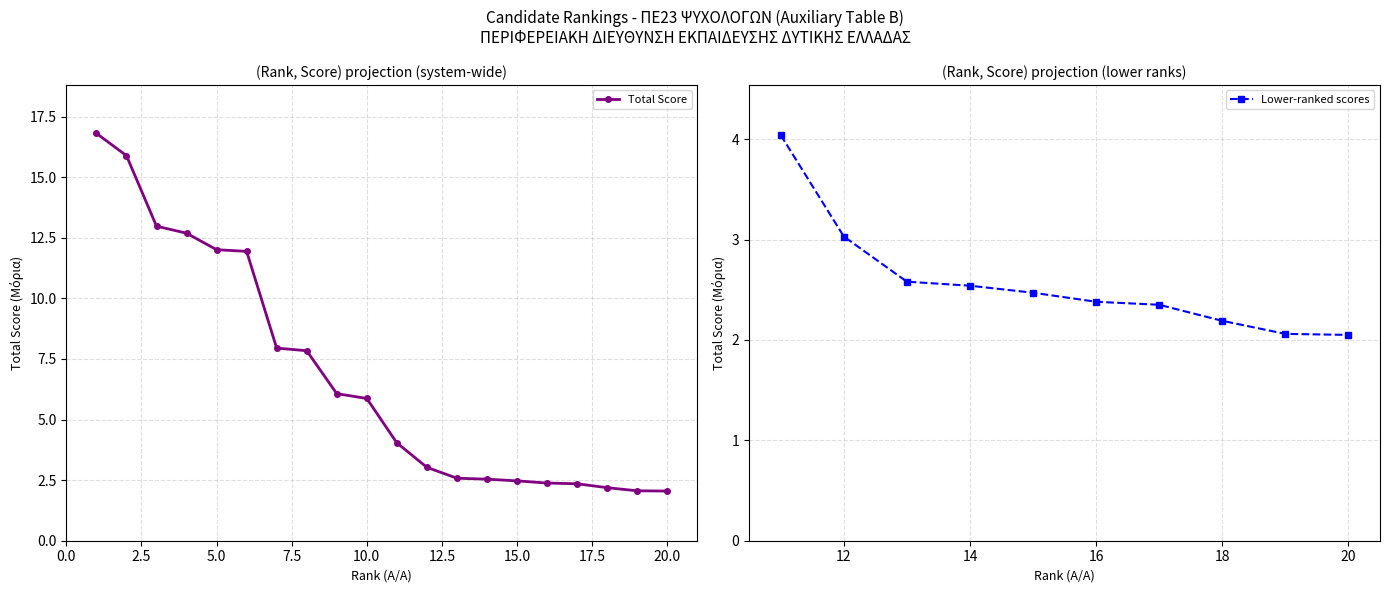

What is the difference between the second highest and minimum values?

13.8